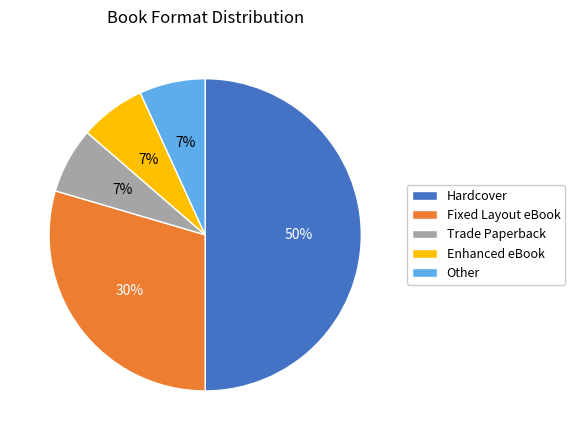

How many slices are in this pie chart?

5